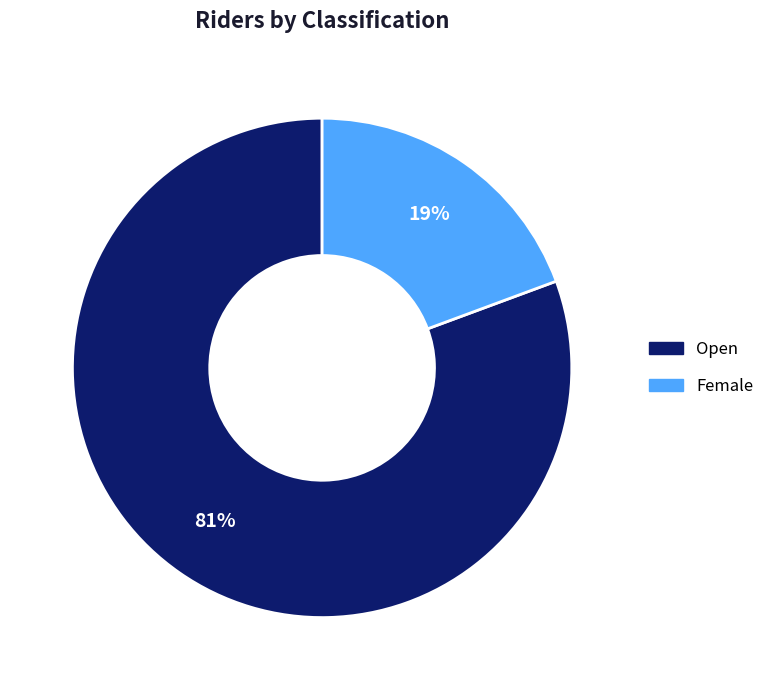

Is Female the majority of the pie?

No